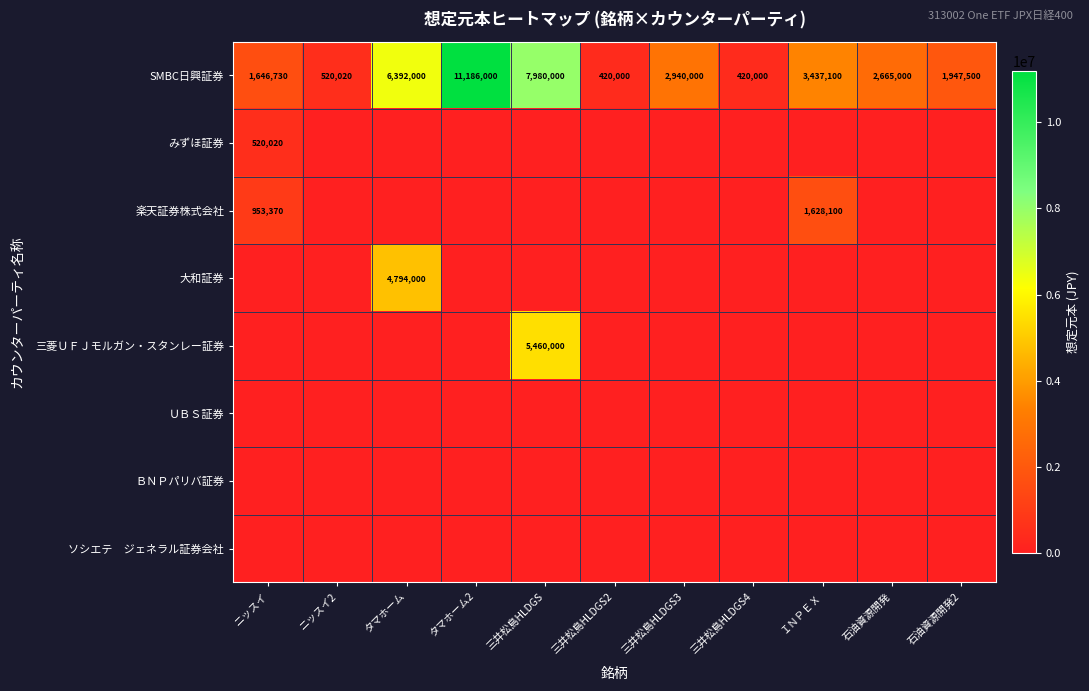

What is the difference between the second highest and second lowest values in the SMBC日興証券 series?

7560000